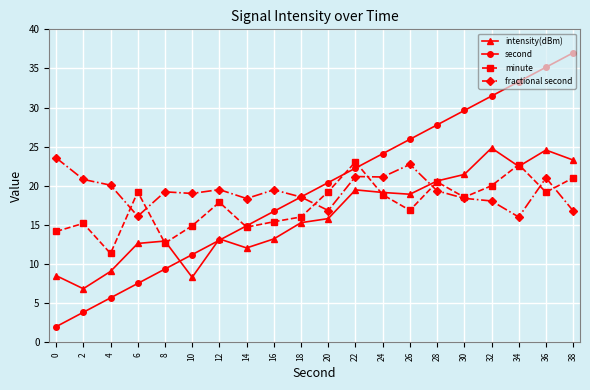

What is the average value of the fractional second series?

19.3